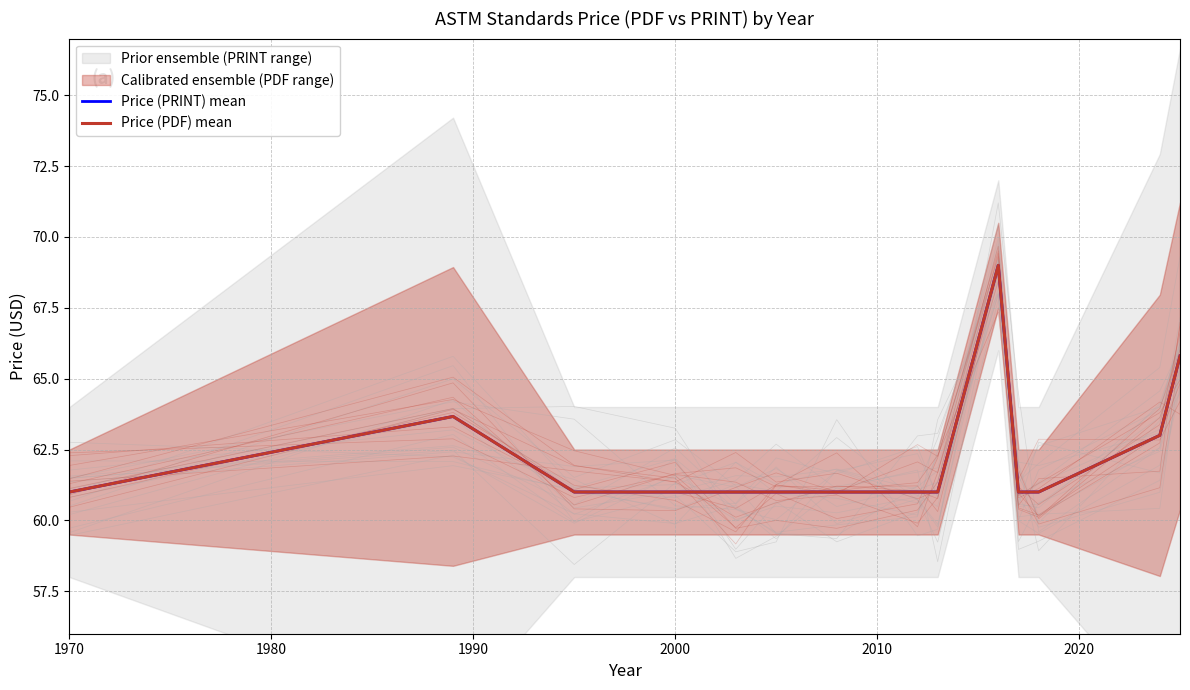

Which series has the largest range (max minus min)?

Price (PRINT) mean